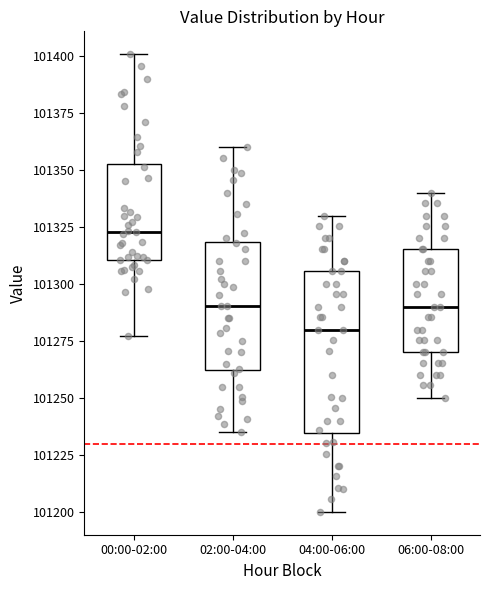

Where does the lower whisker of the box for 06:00-08:00 end on the y-axis? The values are not printed on the chart, so give them approximately, as read against the axis.

101250